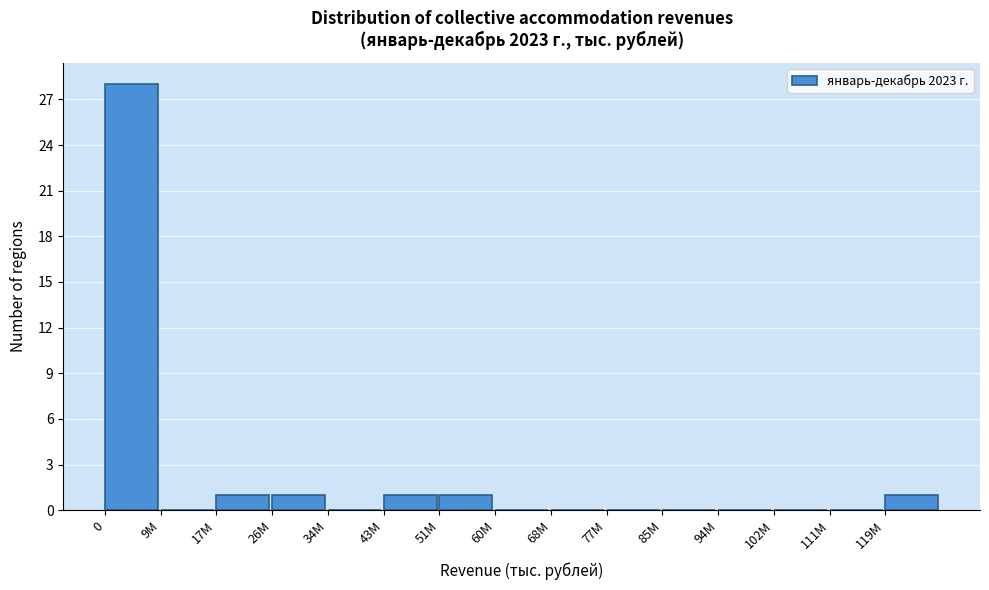

Reading left to right, list all the values displayed in this chart.

0=28	9M=0	17M=1	26M=1	34M=0	43M=1	51M=1	60M=0	68M=0	77M=0	85M=0	94M=0	102M=0	111M=0	119M=1